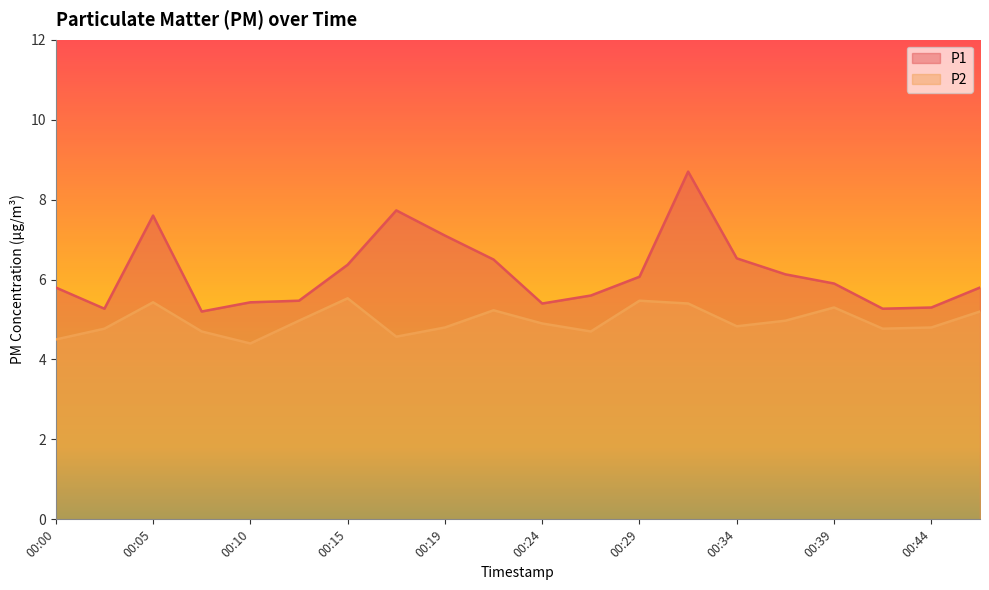

What is the difference between the maximum and minimum values in the P1 series?

3.5